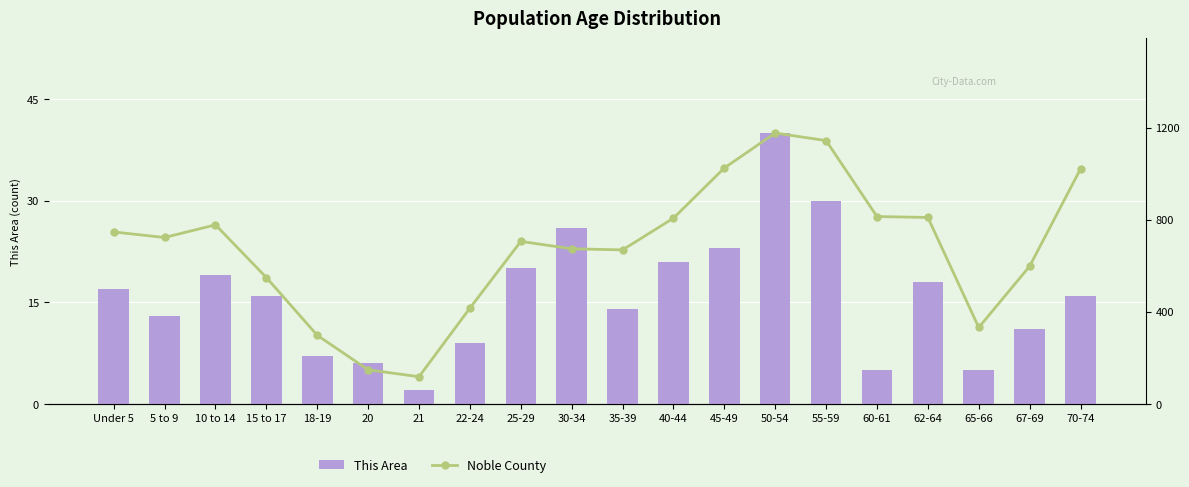

At how many categories does at least one series exceed 512?

15